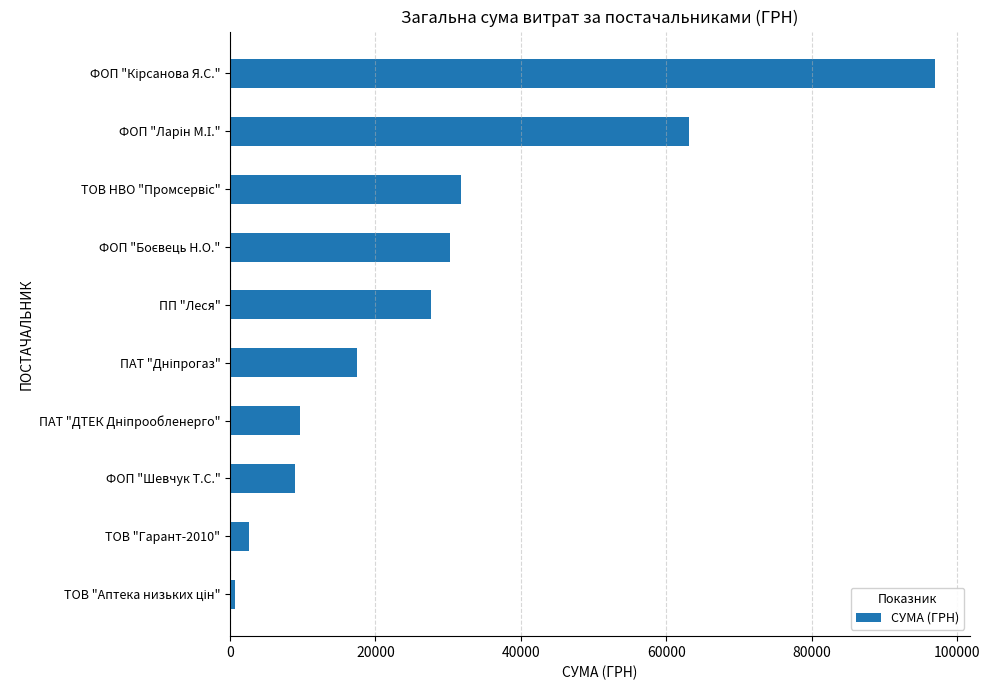

What is the label of the 9th bar from the top?

ТОВ "Гарант-2010"